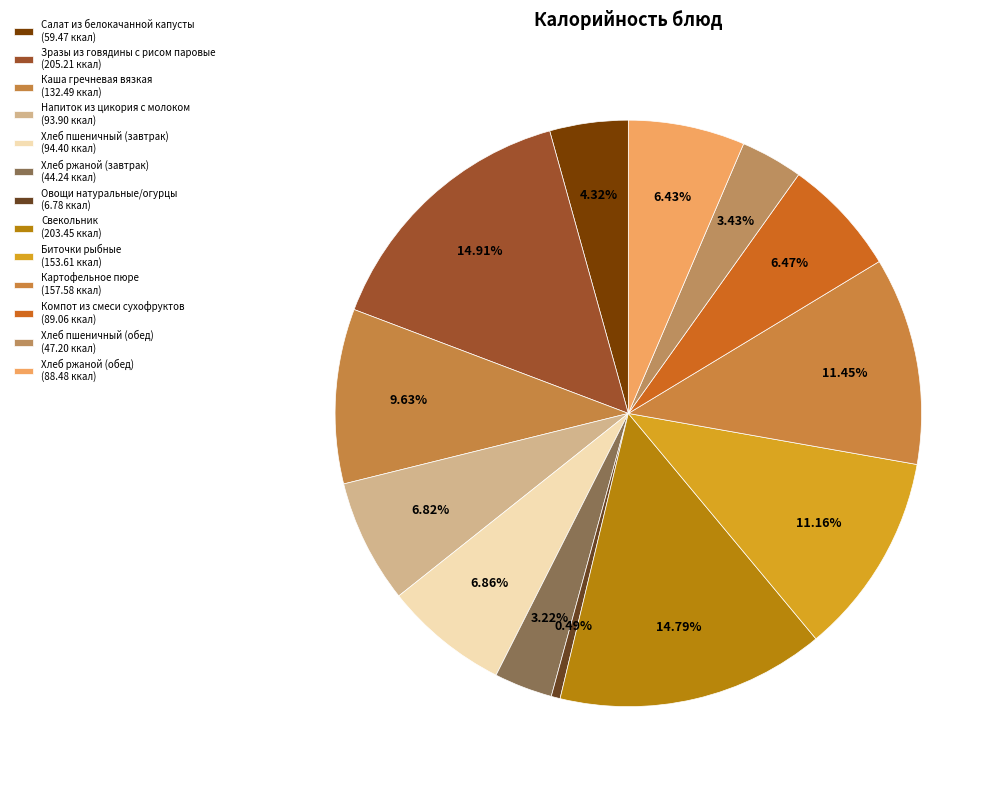

Count the number of slices in the pie.

13